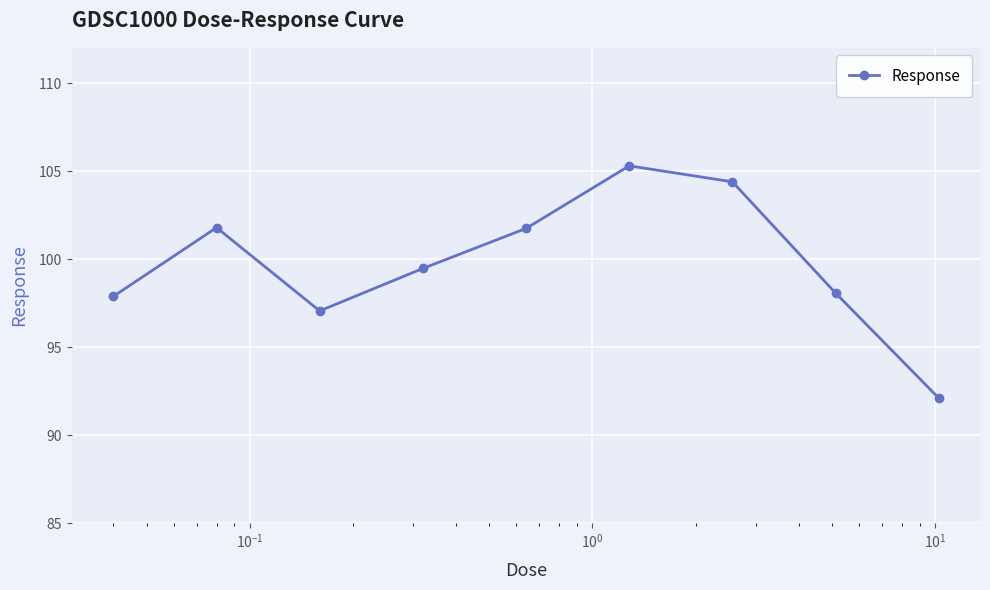

What is the smallest value displayed?

92.1